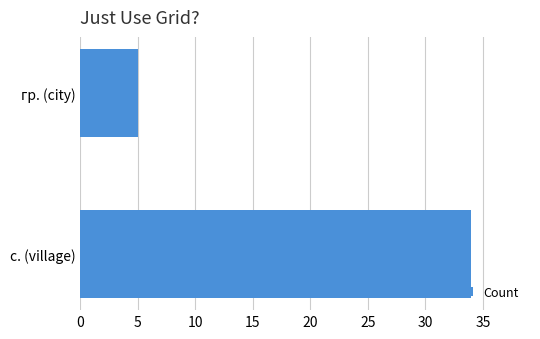

Is it true that the value at гр. (city) is 8?

False